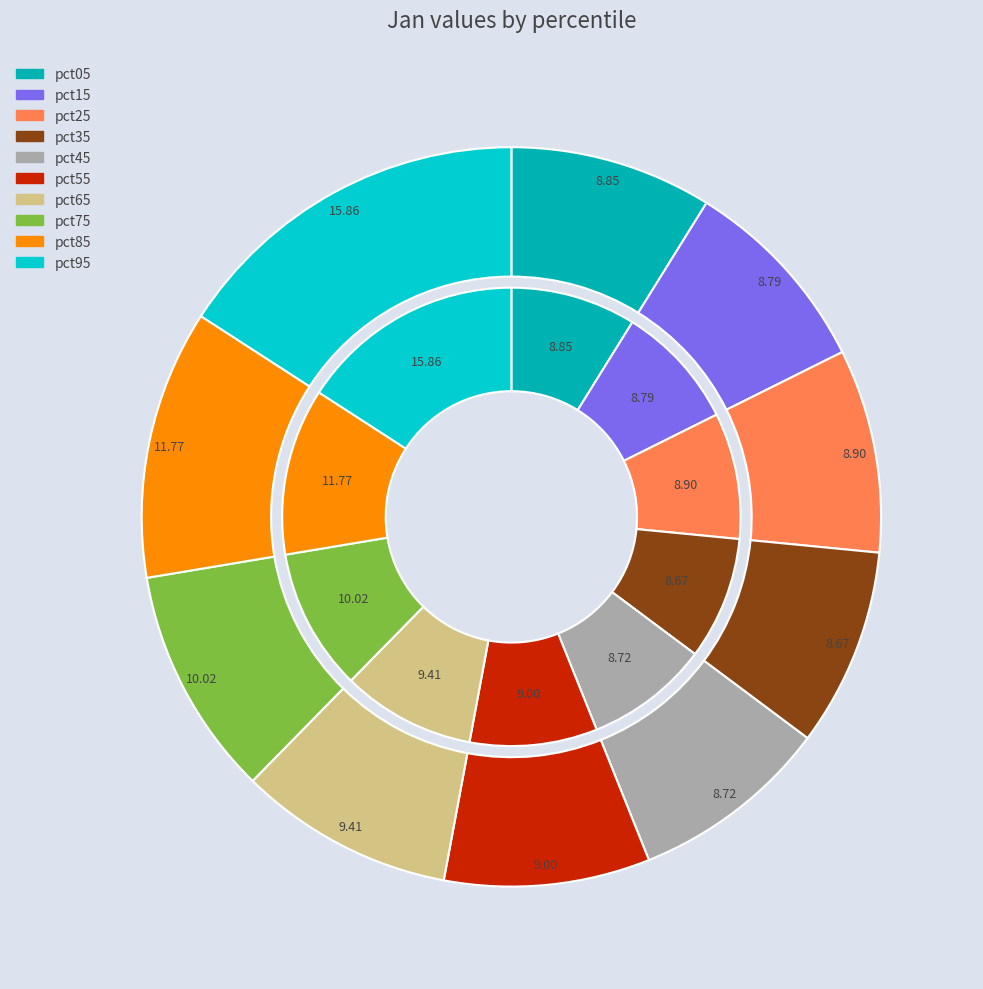

How many segments does this pie chart have?

10